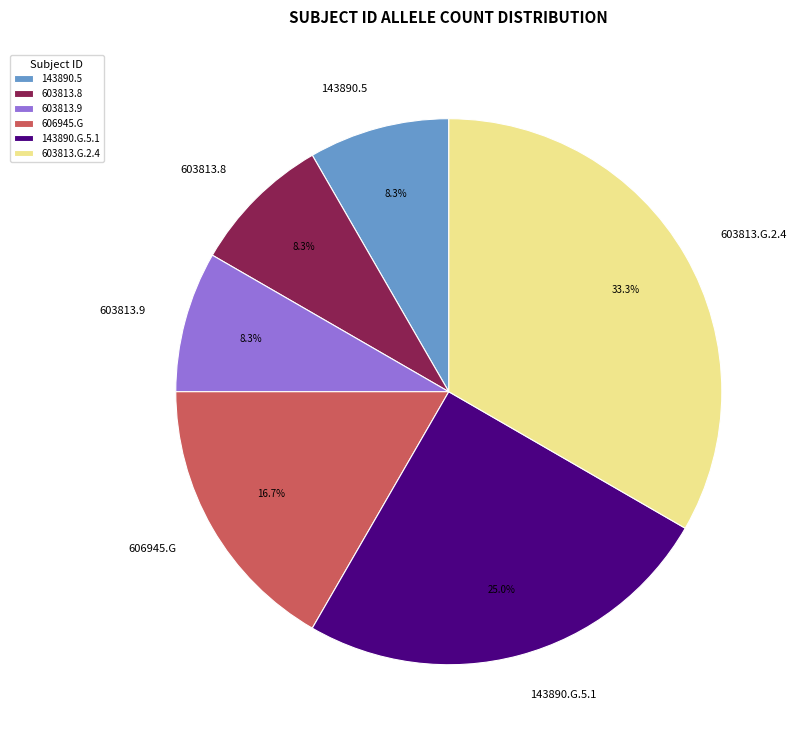

Is it true that 606945.G is 27% of the pie?

False